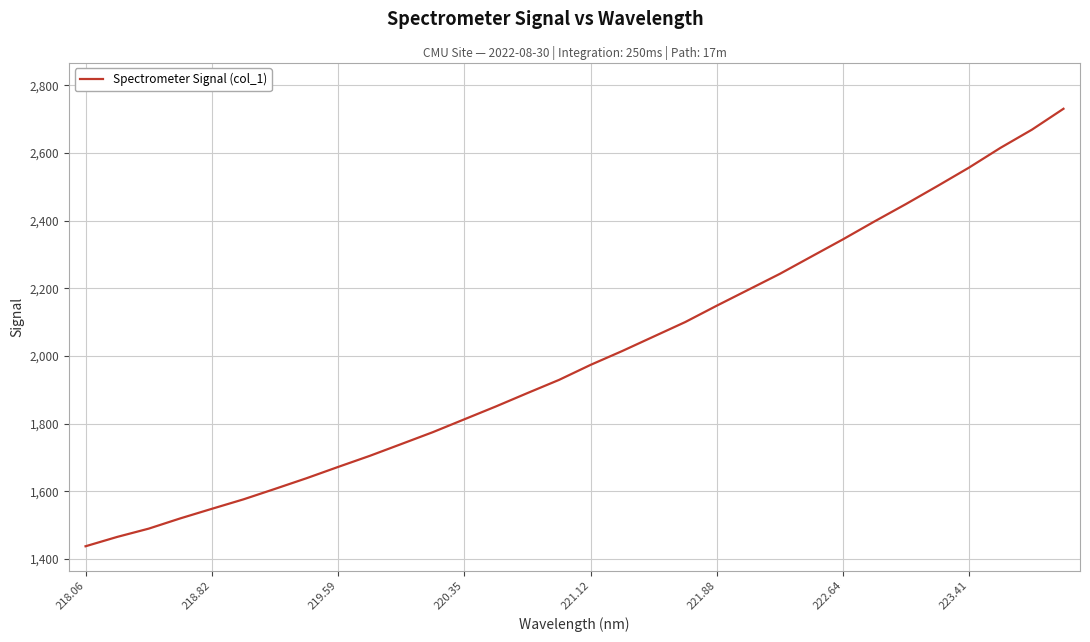

What is the smallest value displayed?

1437.6